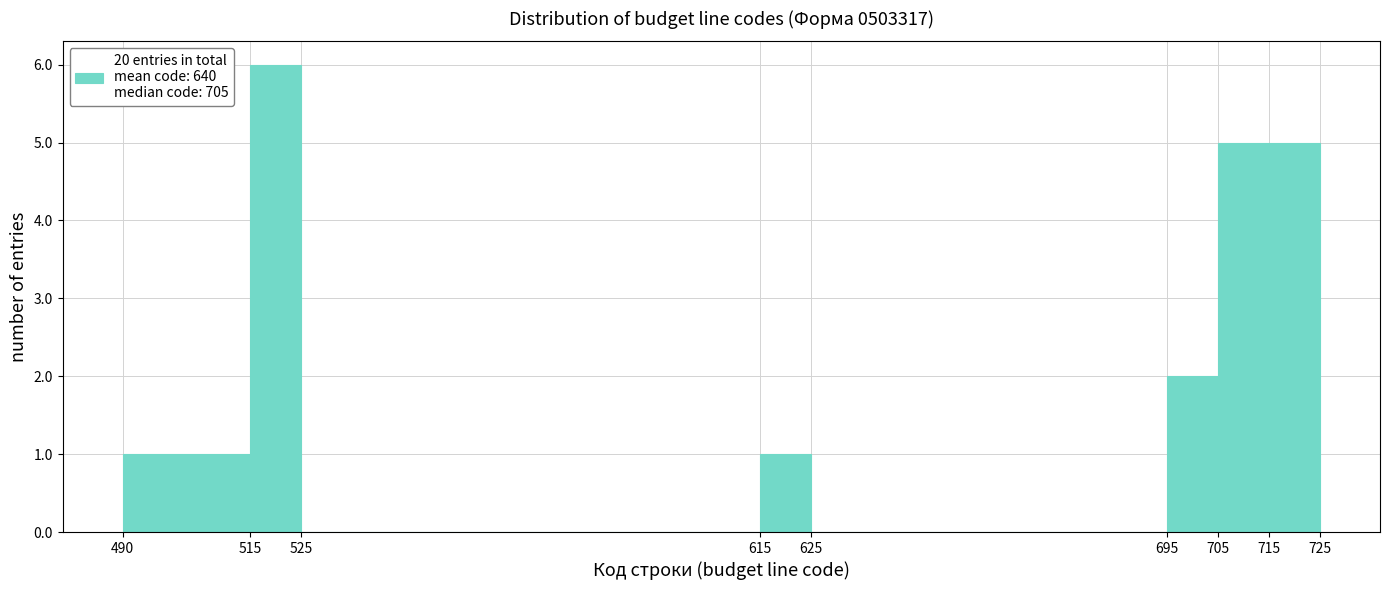

Reading left to right, list every bar in this chart as the range it spans on the x-axis followed by its height. The values are not printed on the chart, so give them approximately, as read against the axis.

490 to 515: 1
515 to 525: 6
525 to 615: 0
615 to 625: 1
625 to 695: 0
695 to 705: 2
705 to 715: 5
715 to 725: 5